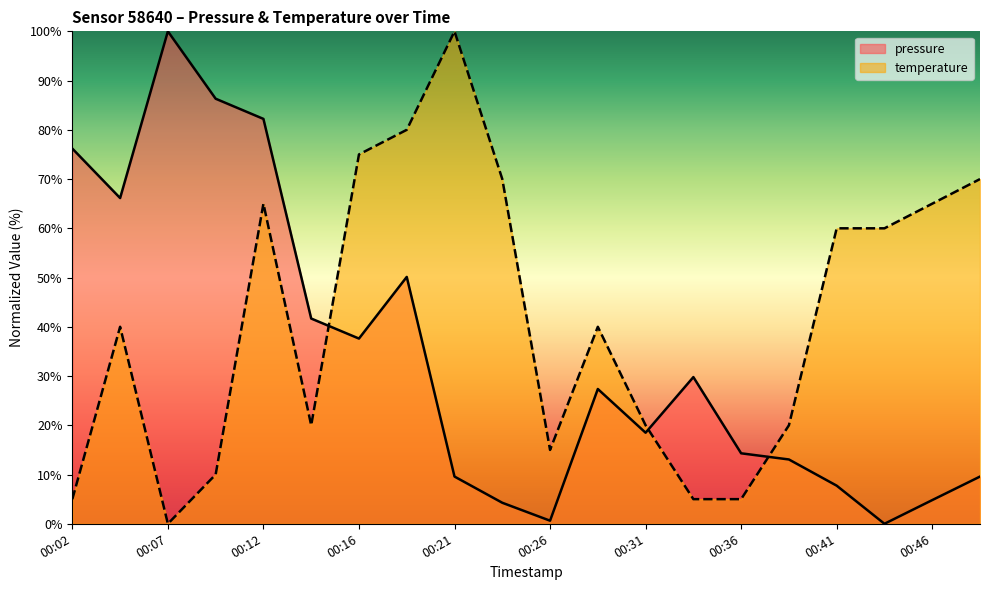

How many series are shown in this chart?

2